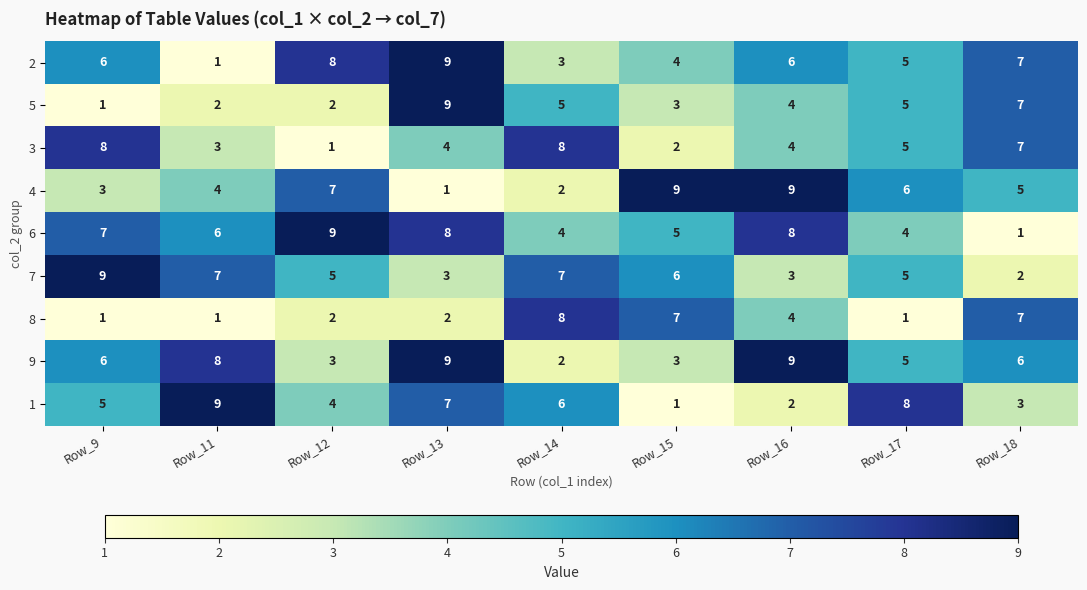

At which category is the sum across all series the highest?

Row_13